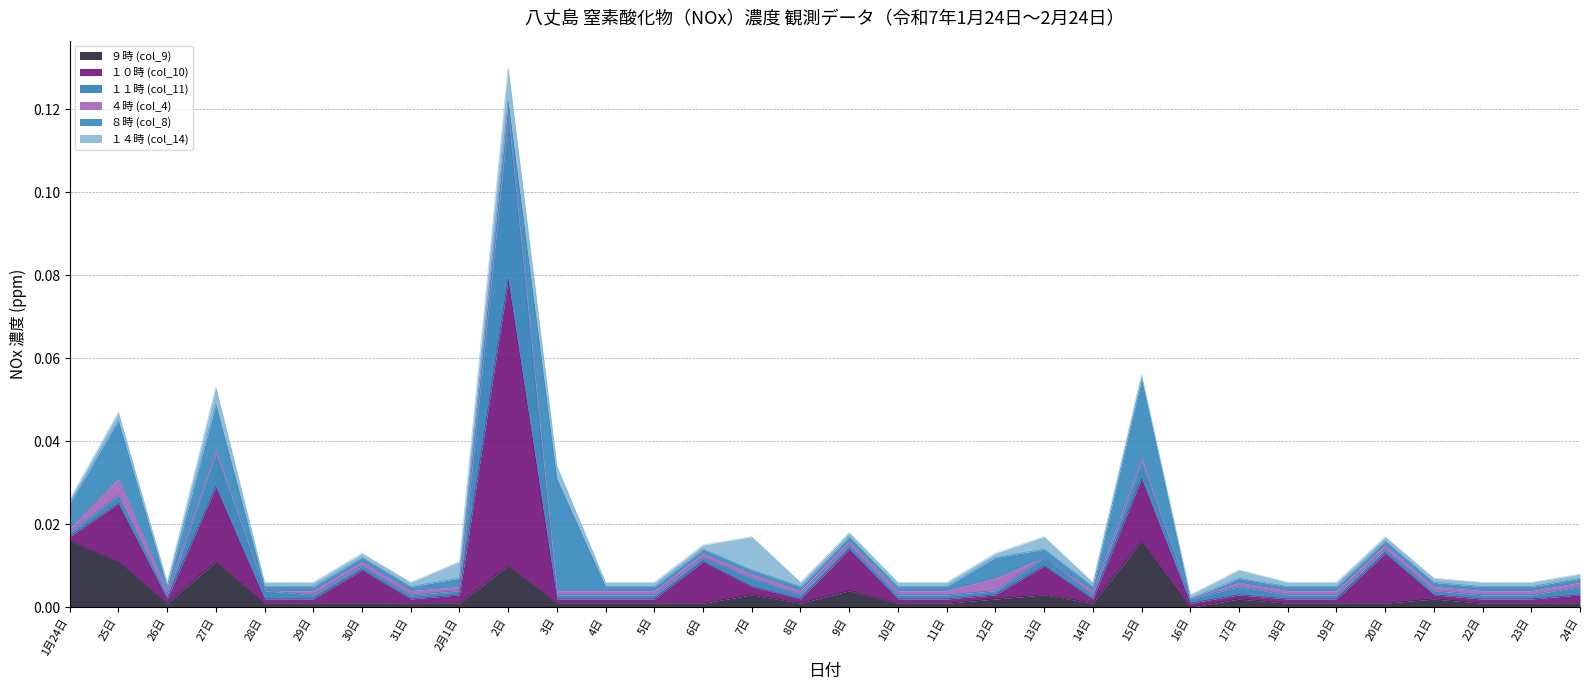

Where is the first local maximum for ９時 (col_9)?

27日